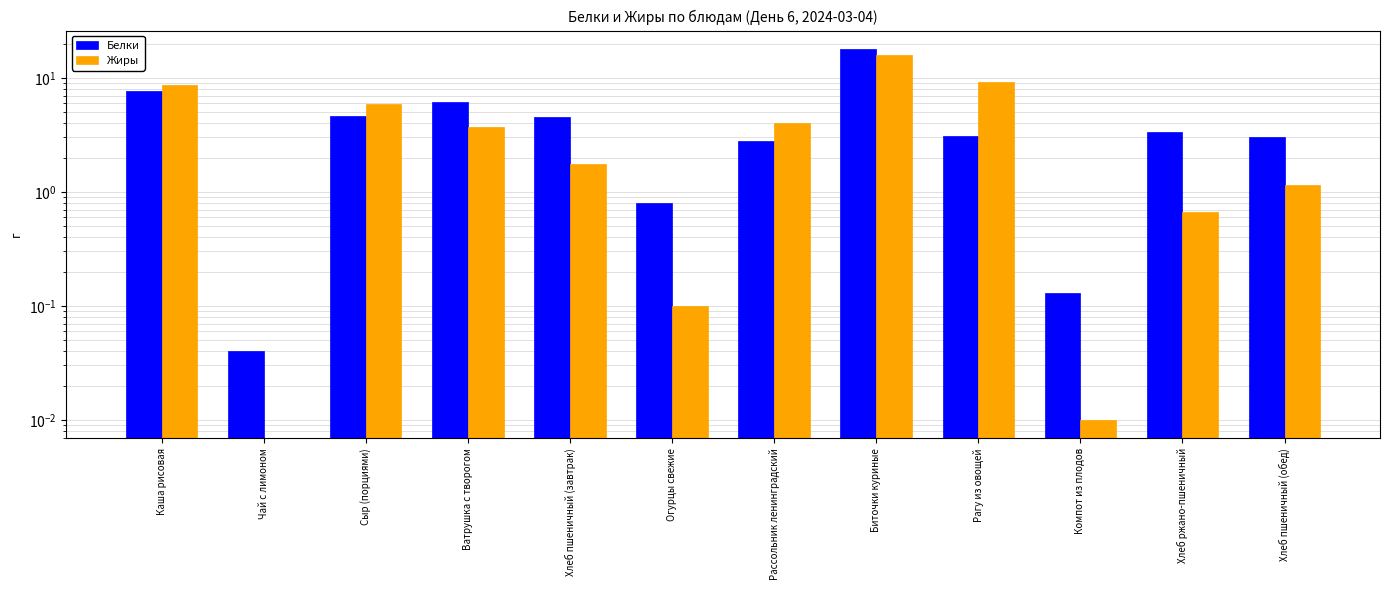

What is the difference between the highest and lowest values at Рагу из овощей?

6.1